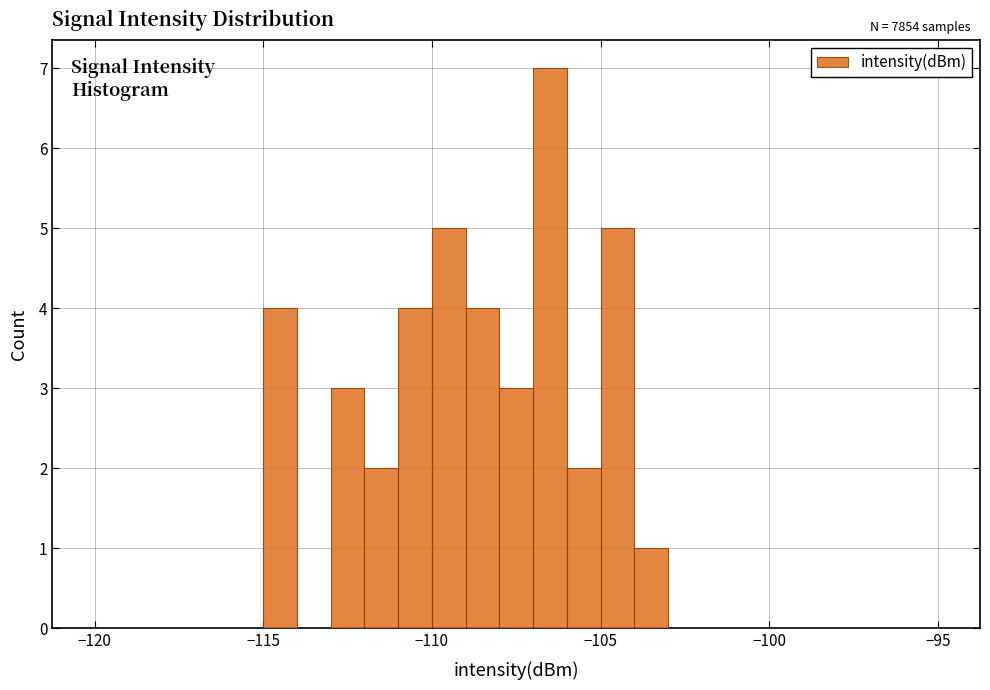

Read against the x-axis, roughly where is the centre of the tallest bar?

-106.5